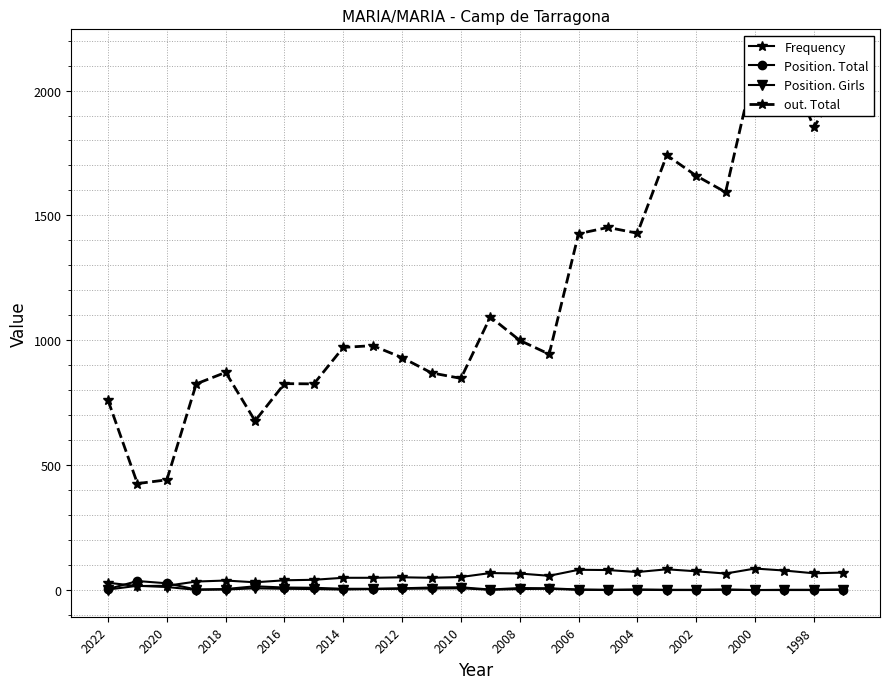

True or false: Position. Total has more than 2 points higher than both neighbors.

True